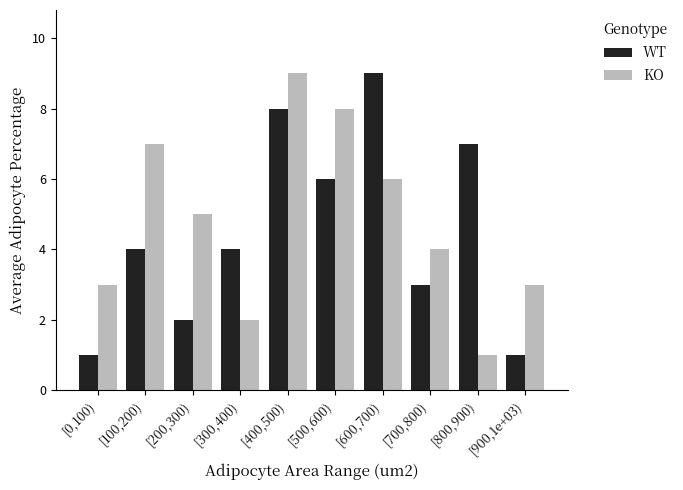

Reading right to left, extract all data points from this chart.

WT: 1	7	3	9	6	8	4	2	4	1
KO: 3	1	4	6	8	9	2	5	7	3